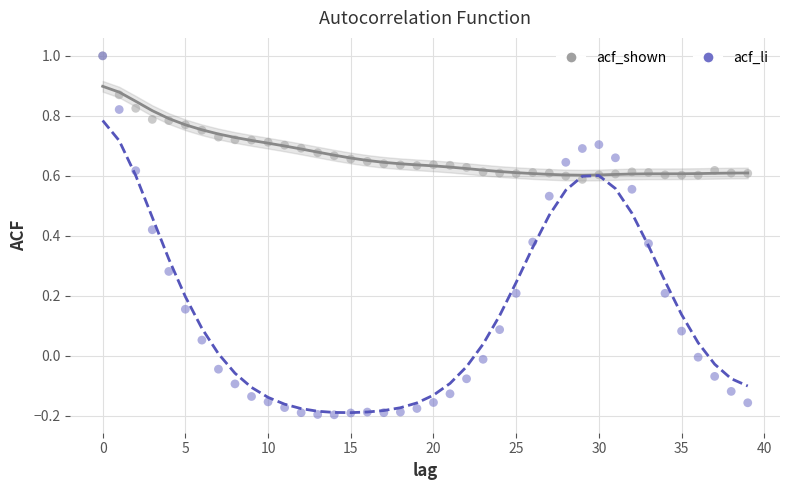

Which series reaches the minimum Y coordinate?

acf_li